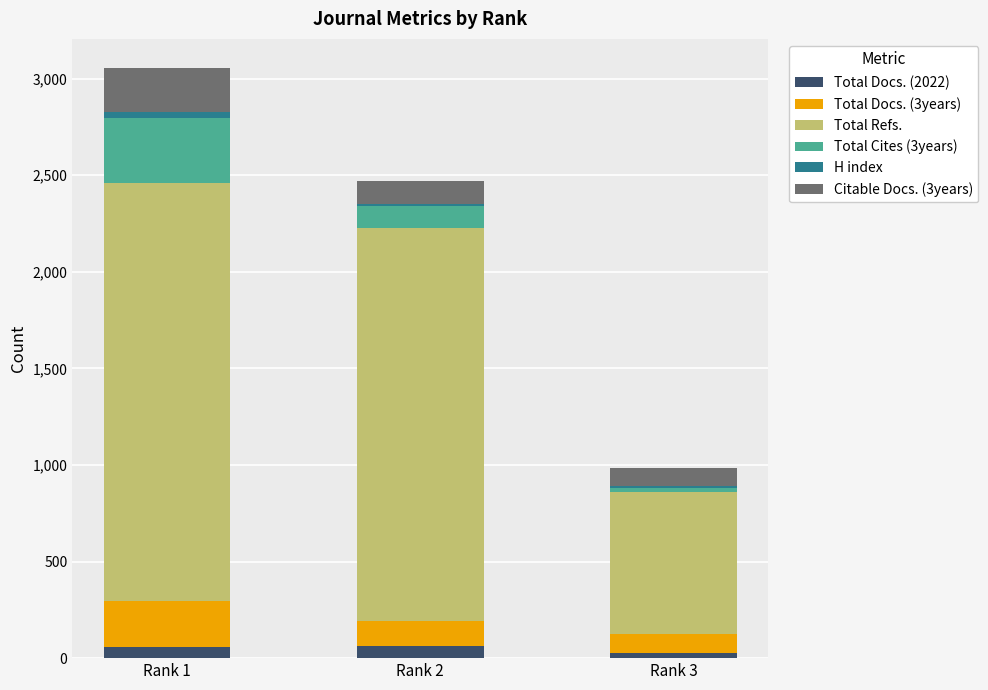

At which category is the sum across all series the highest?

Rank 1